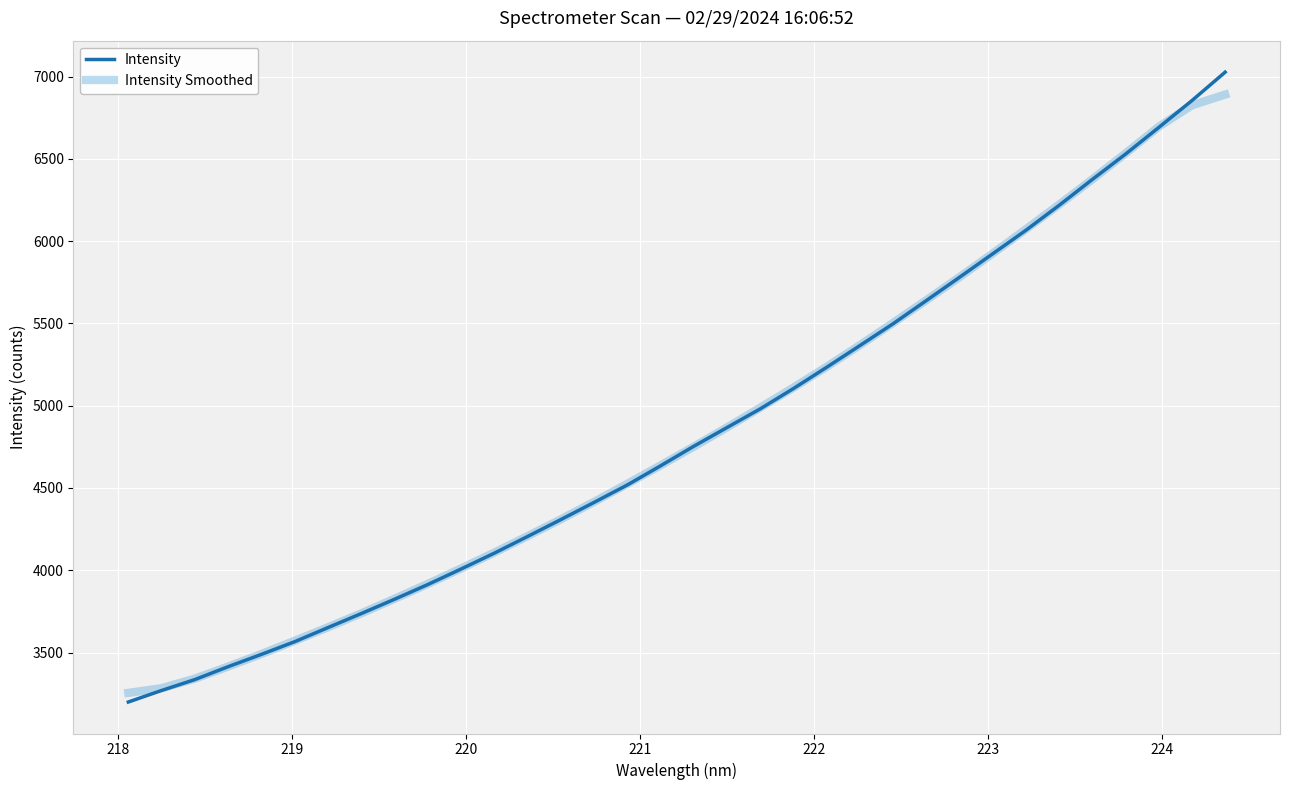

Which series has the widest spread of values?

Intensity